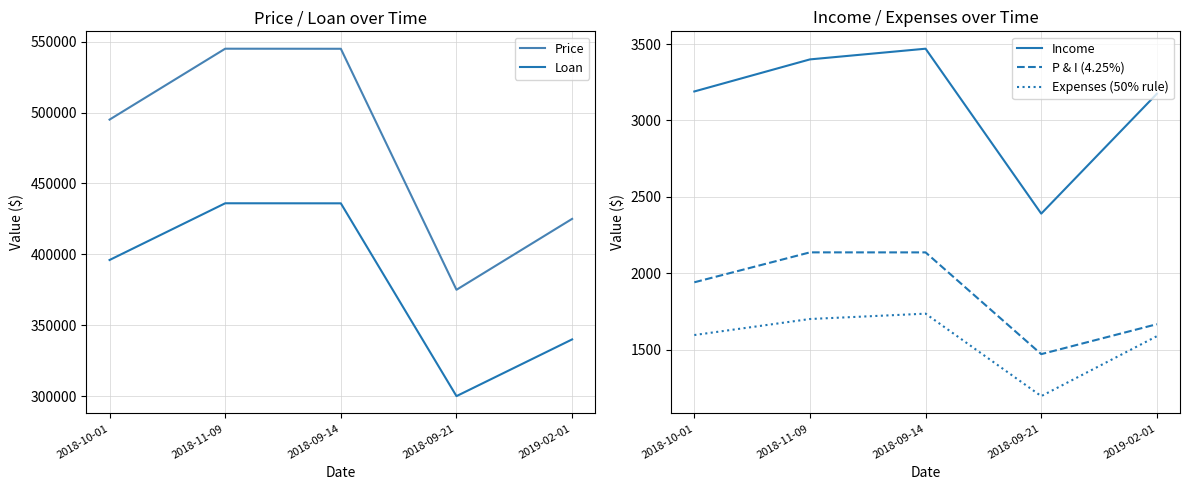

True or false: Price and Income cross at least once.

False